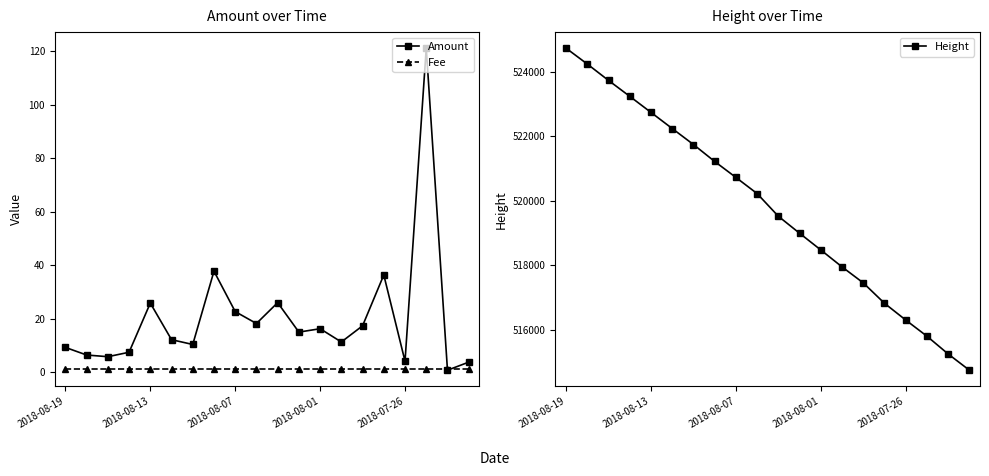

Which series has the largest total across all categories?

Height